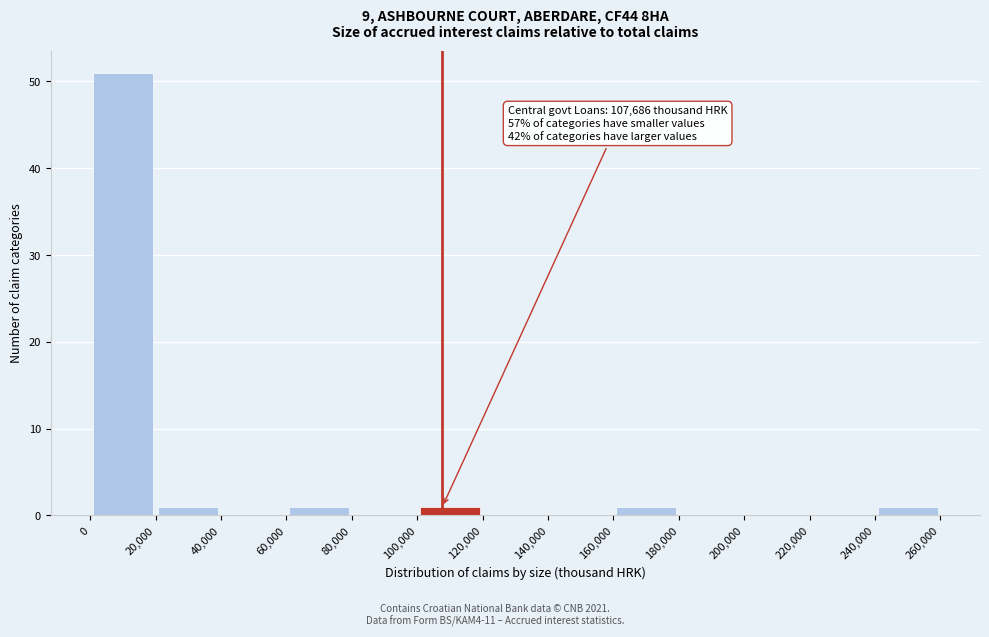

Which range on the x-axis has the tallest bar?

0 to 20,000